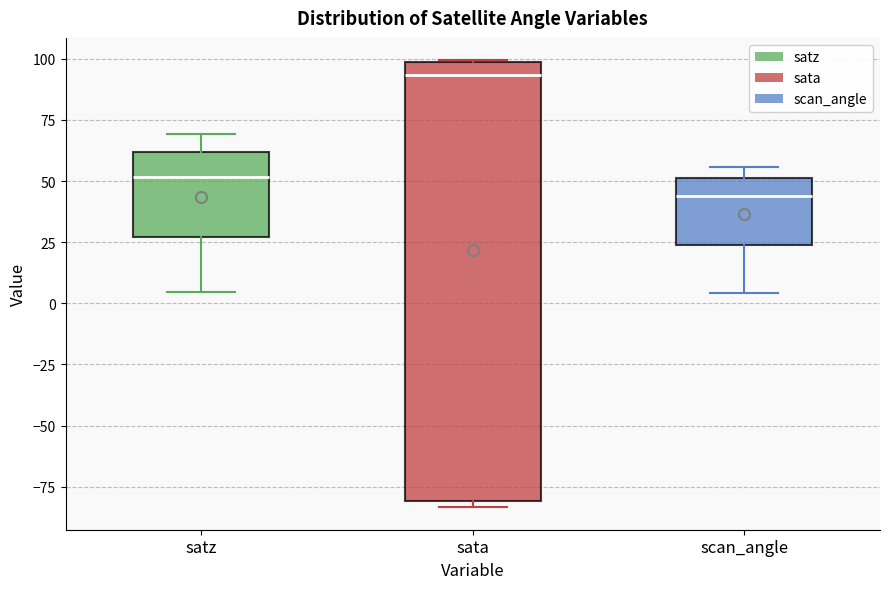

Which box's median line is the lowest?

scan_angle